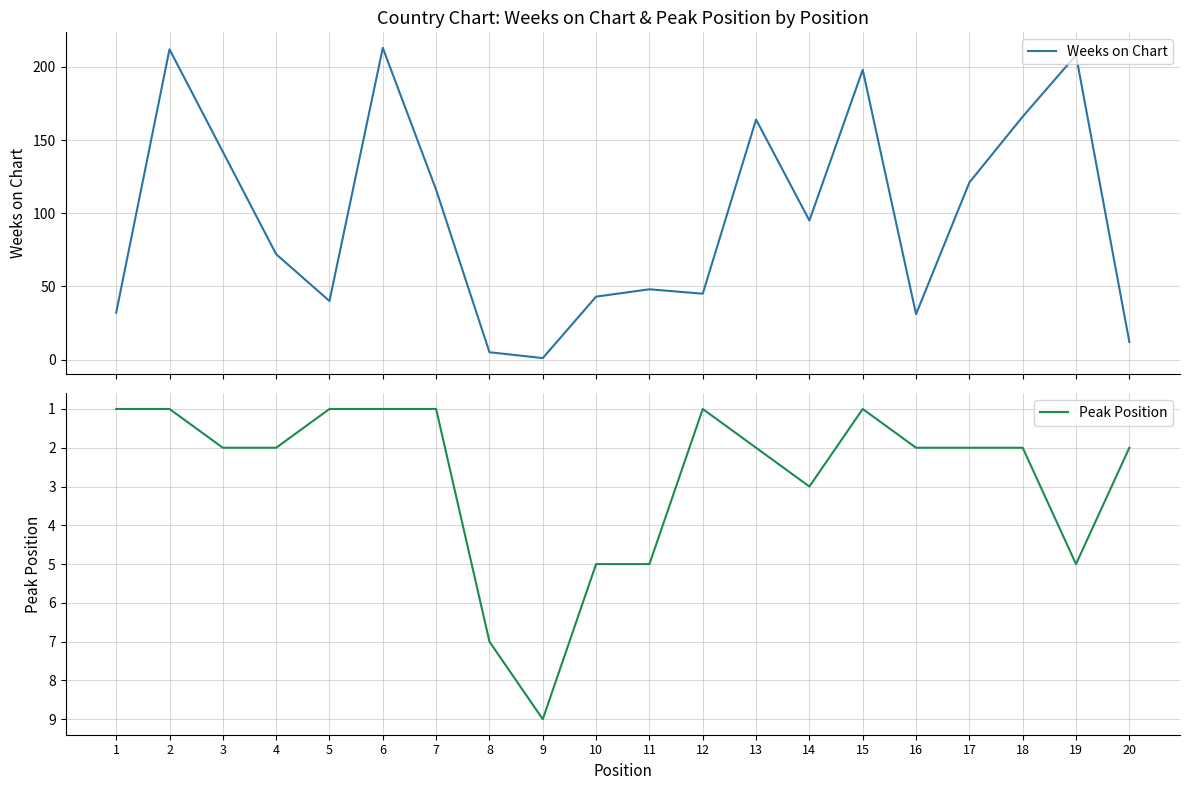

What are all the series names shown in the legend?

Weeks on Chart, Peak Position